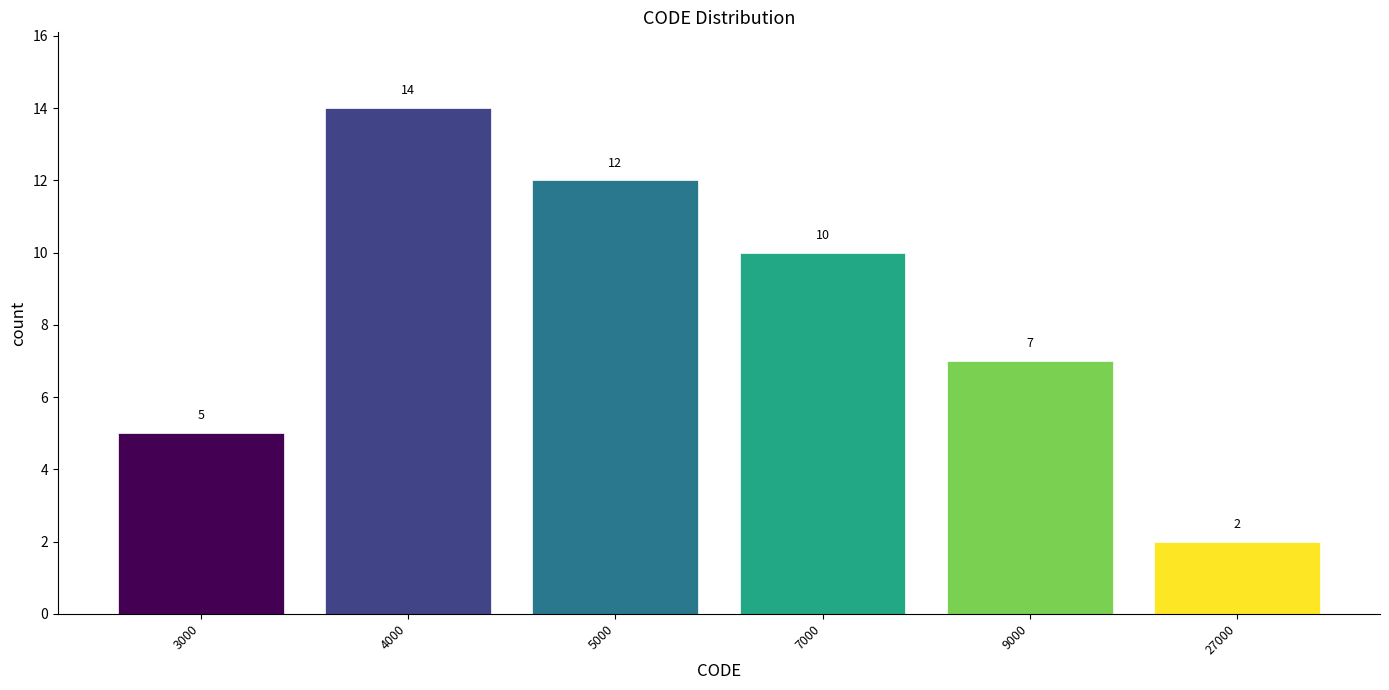

Reading left to right, list all the values displayed in this chart.

5	14	12	10	7	2